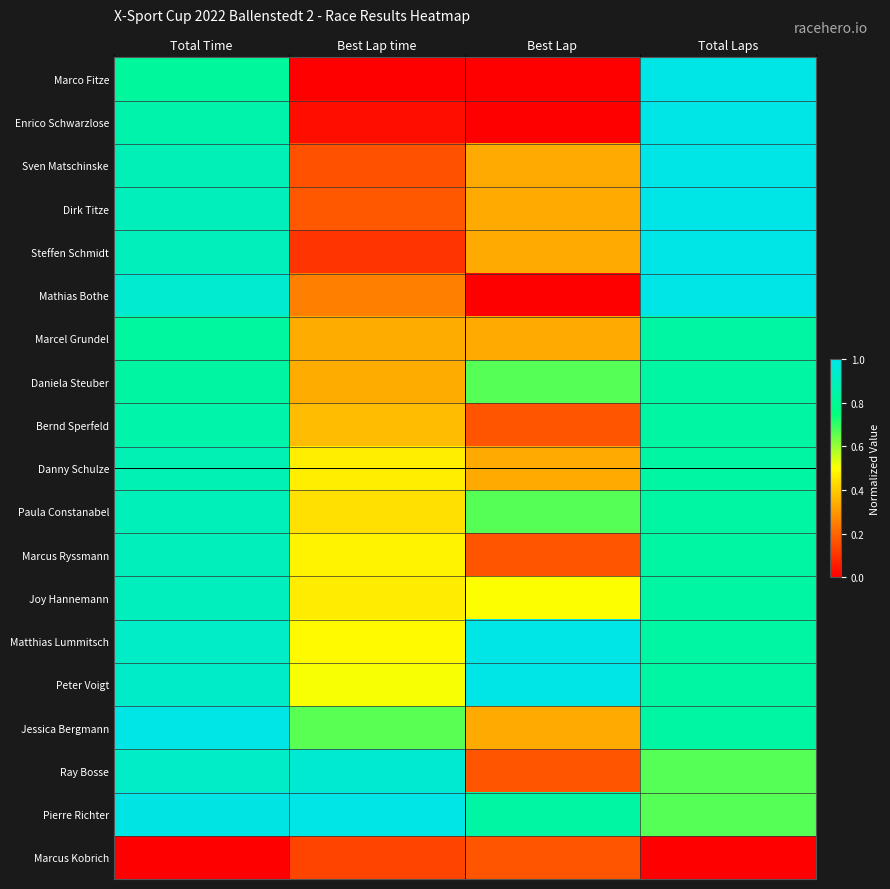

Which series changed the most between Total Time and Total Laps?

Pierre Richter